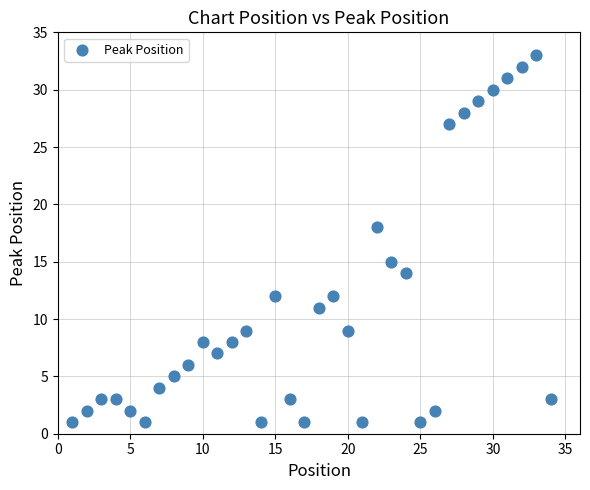

What is the range of Y values (max minus min)?

32